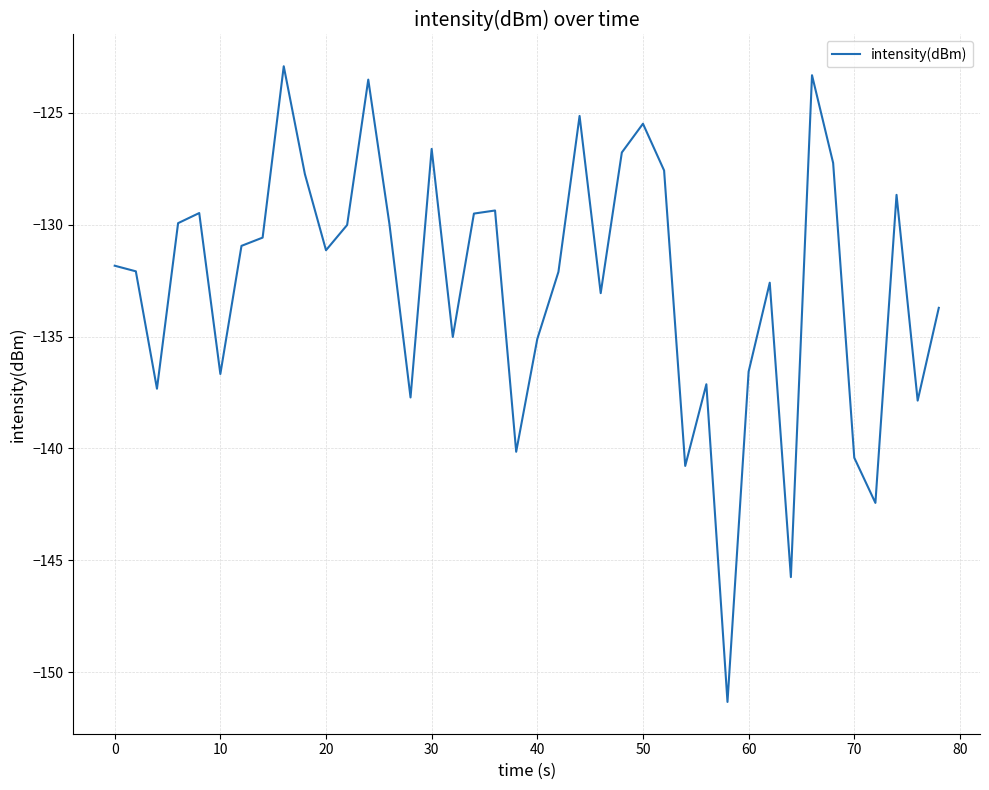

What is the difference between the maximum and minimum values?

28.4